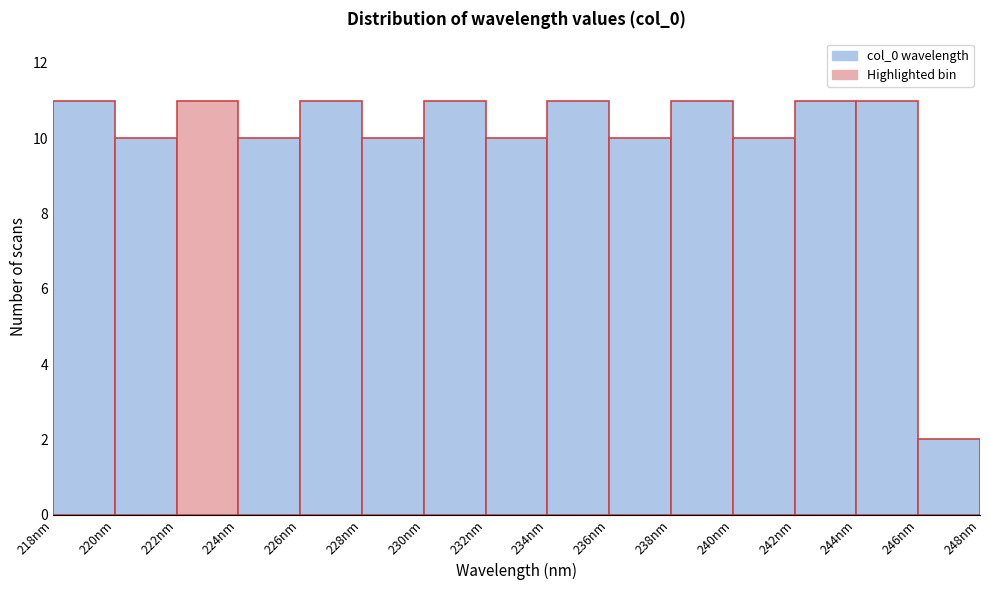

How tall is the bar that spans 246 to 248 on the x-axis? The values are not printed on the chart, so give them approximately, as read against the axis.

2